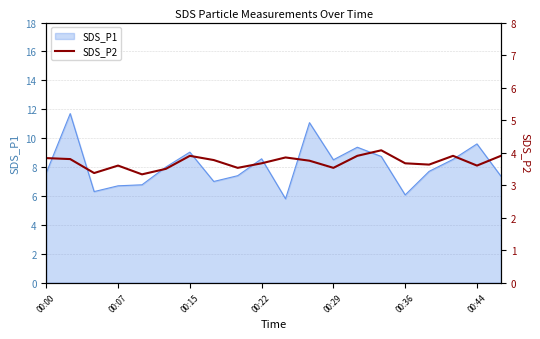

True or false: SDS_P1 has a value of 9.0 at 00:15.

True